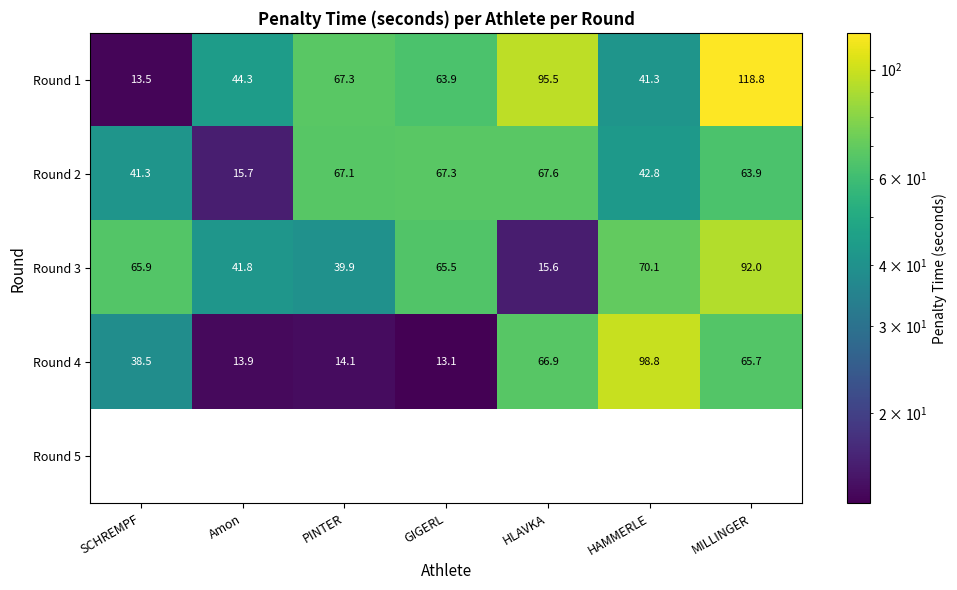

Which series has the widest spread of values?

Round 1